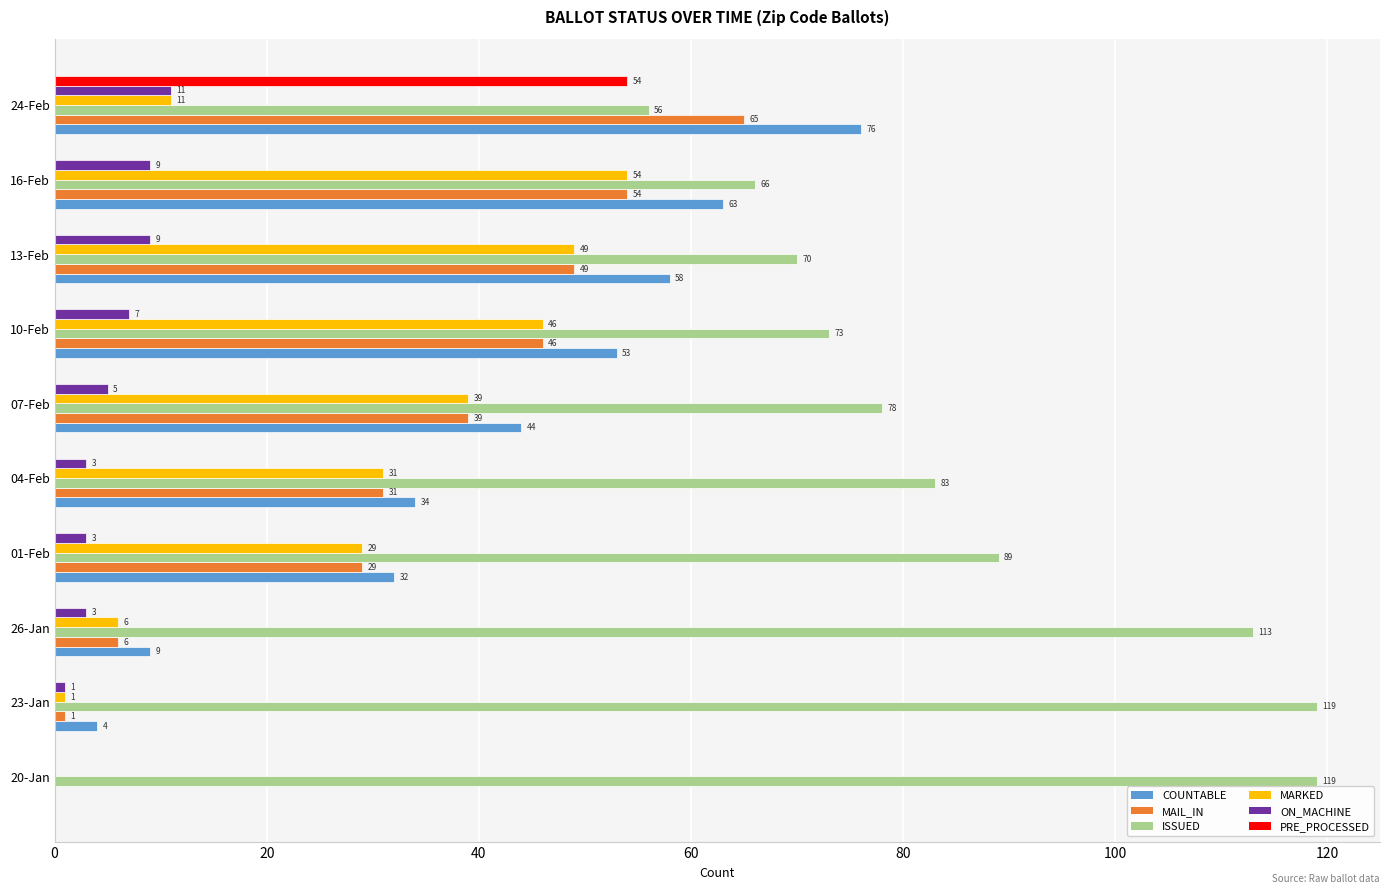

Which series changed the most between 04-Feb and 13-Feb?

COUNTABLE